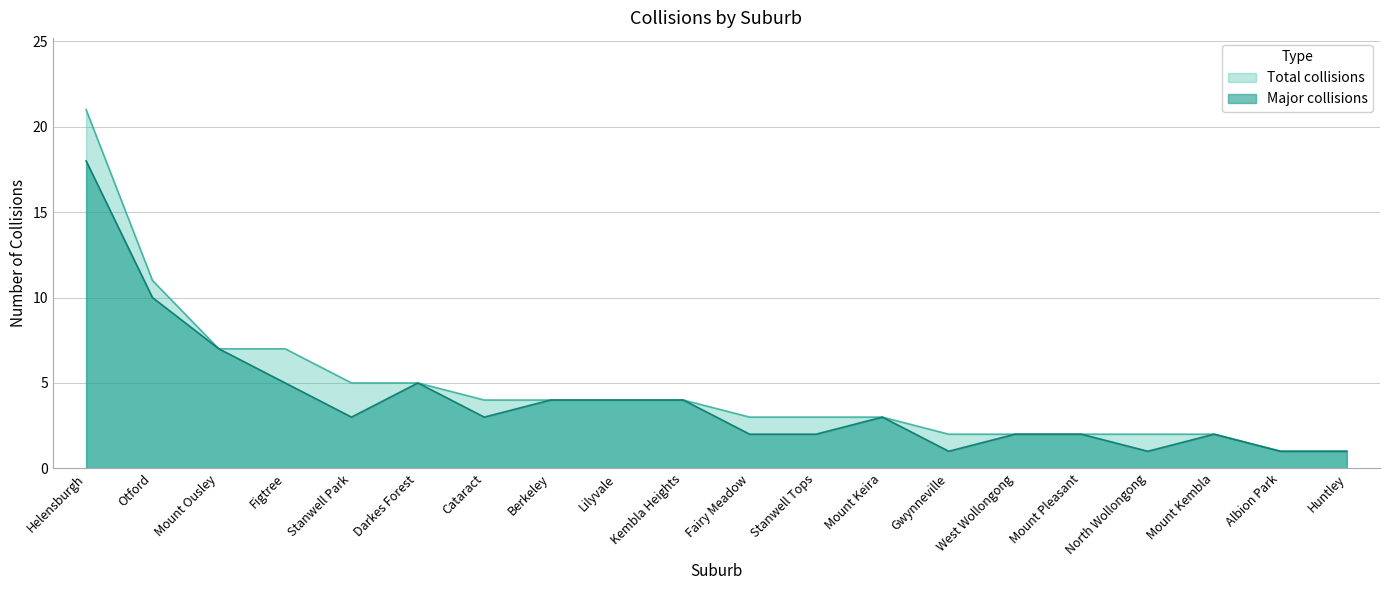

What is the greatest value displayed?

21